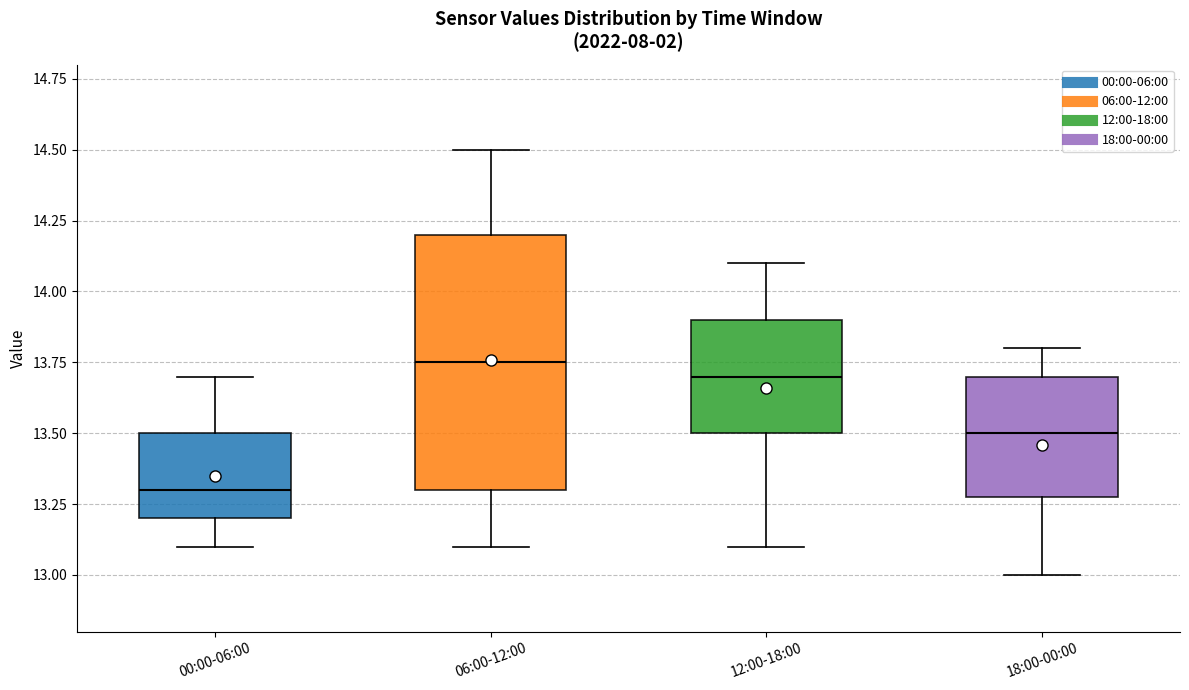

Which box has the lowest median line?

00:00-06:00